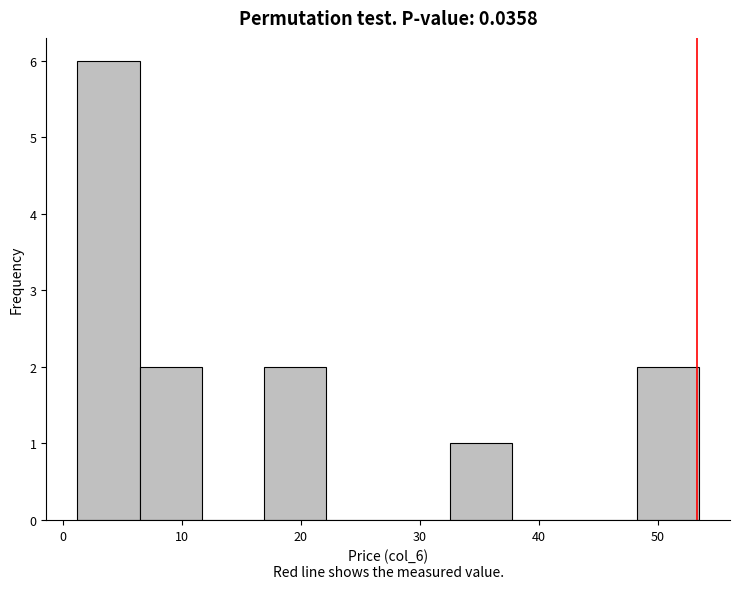

Reading left to right, list every bar in this chart as the range it spans on the x-axis followed by its height. Neither the bar edges nor the heights are printed on the chart, so give them approximately, as read against the axes.

1 to 6: 6
6 to 12: 2
12 to 17: 0
17 to 22: 2
22 to 27: 0
27 to 33: 0
33 to 38: 1
38 to 43: 0
43 to 48: 0
48 to 53: 2